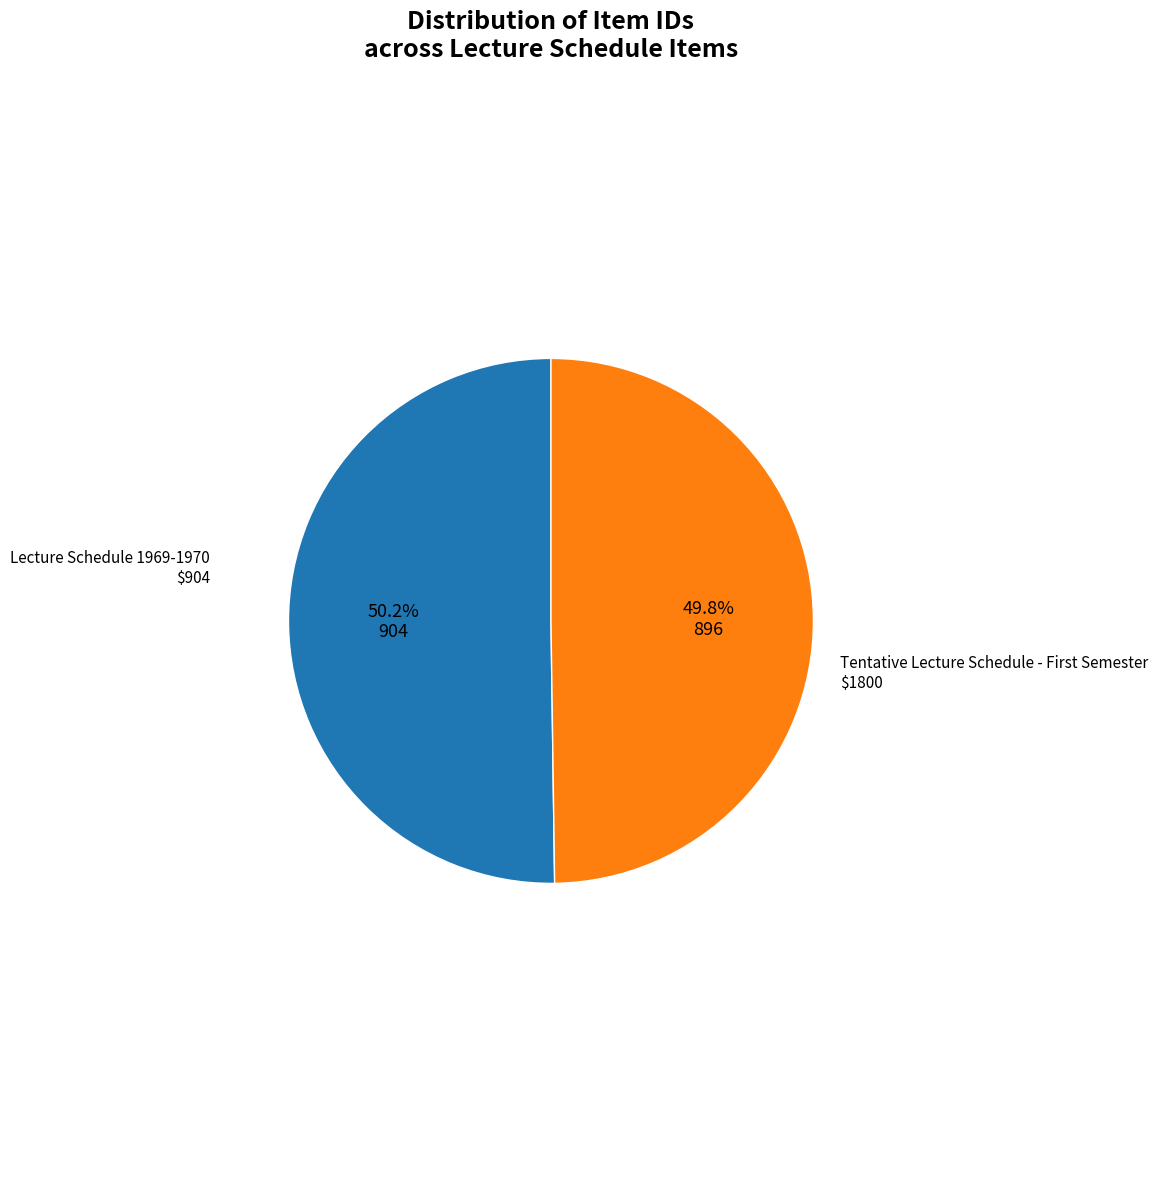

Does any single category account for the majority?

Yes